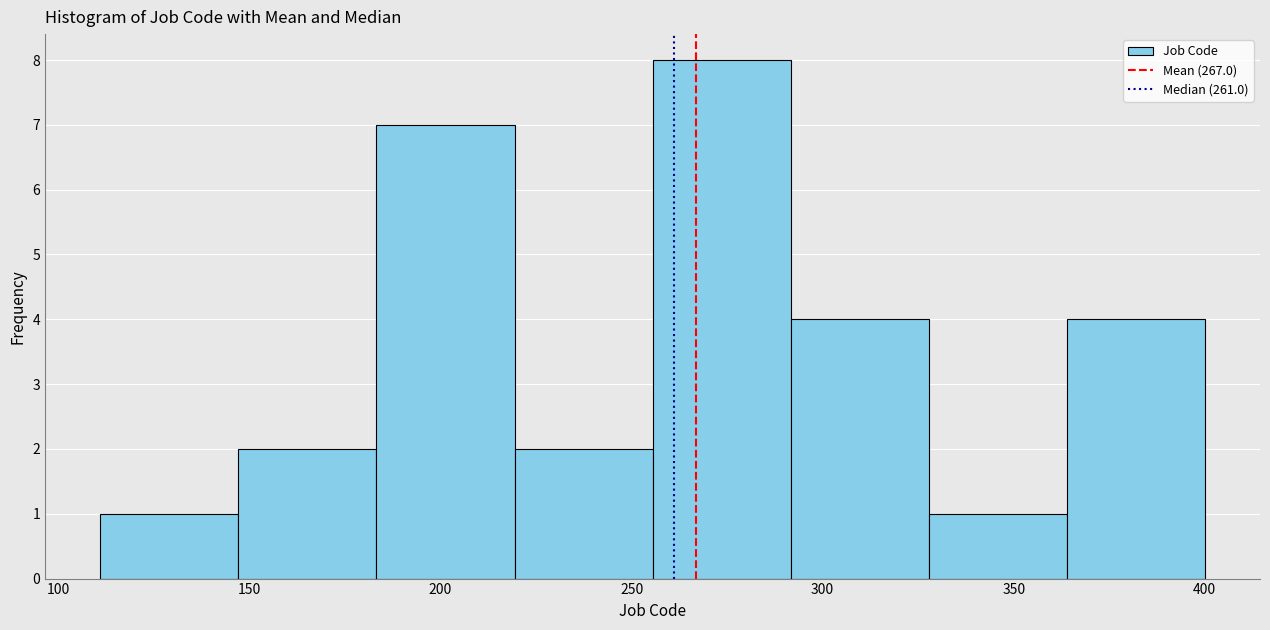

Reading left to right, list every bar in this chart as the range it spans on the x-axis followed by its height. Neither the bar edges nor the heights are printed on the chart, so give them approximately, as read against the axes.

110 to 145: 1
145 to 185: 2
185 to 220: 7
220 to 255: 2
255 to 290: 8
290 to 330: 4
330 to 365: 1
365 to 400: 4